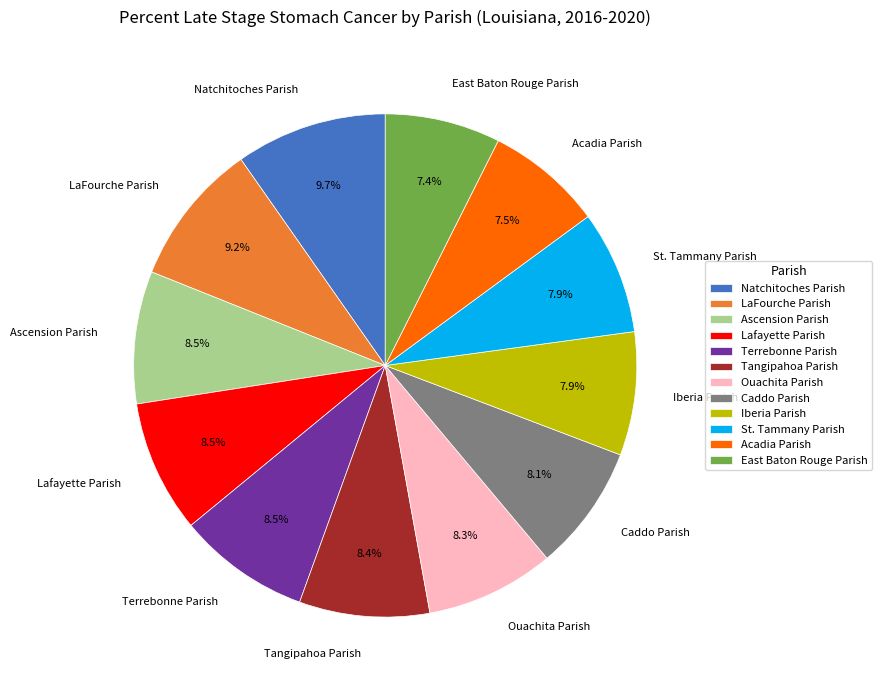

Does St. Tammany Parish account for over 50% of the chart?

No